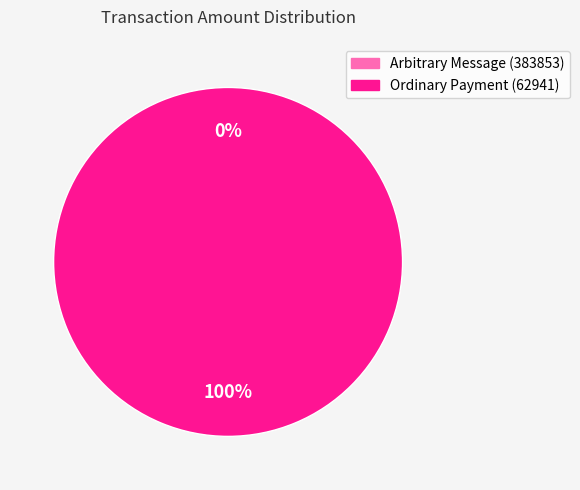

Which slice represents more than half of the pie?

Ordinary Payment (62941)